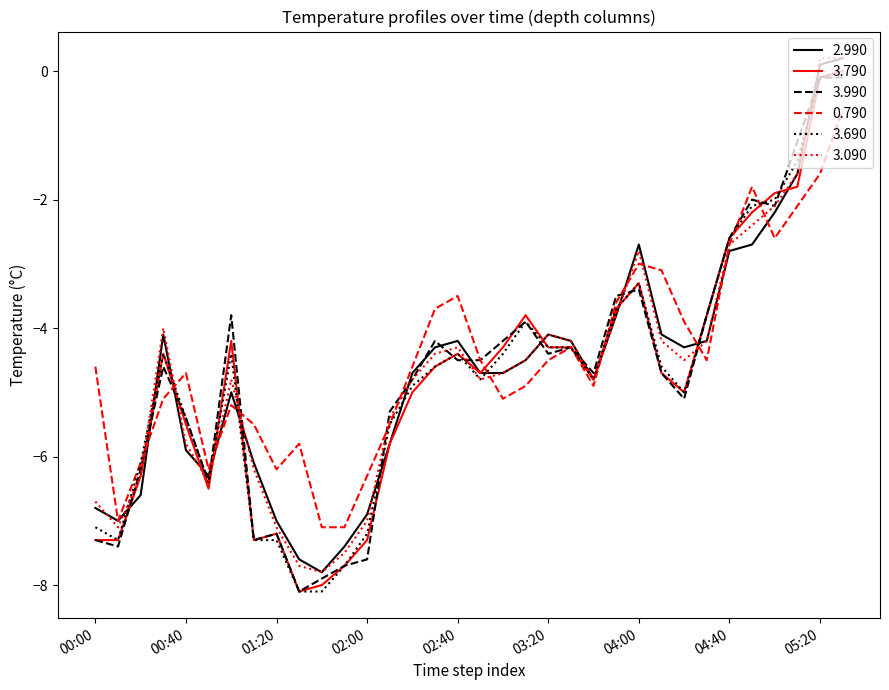

What is the lowest value of the 3.690 series?

-8.1